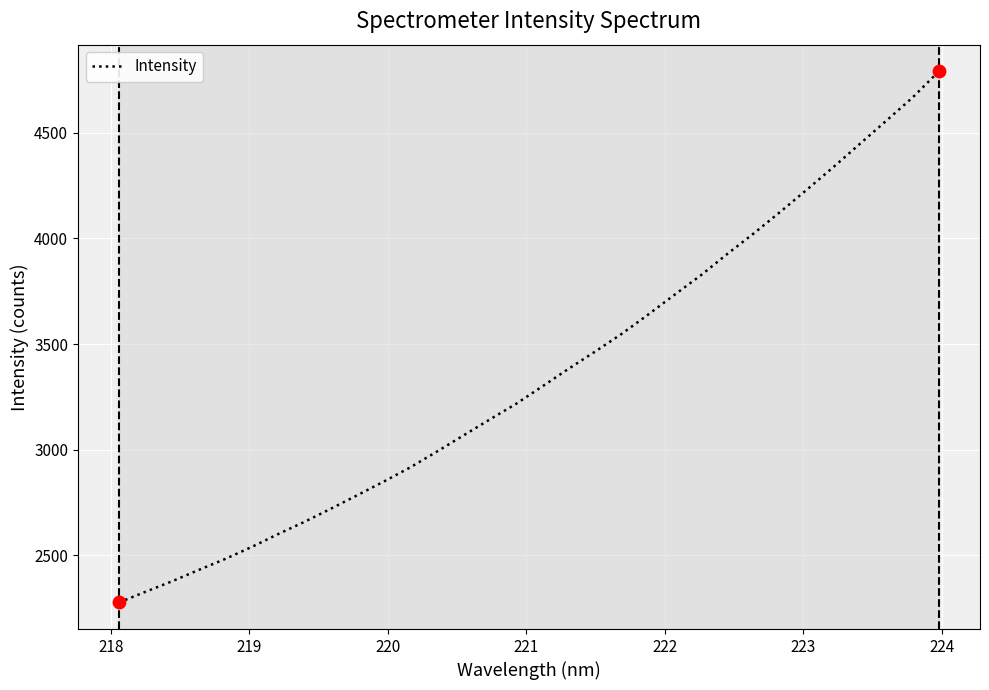

What is the maximum value shown in the chart?

4791.3